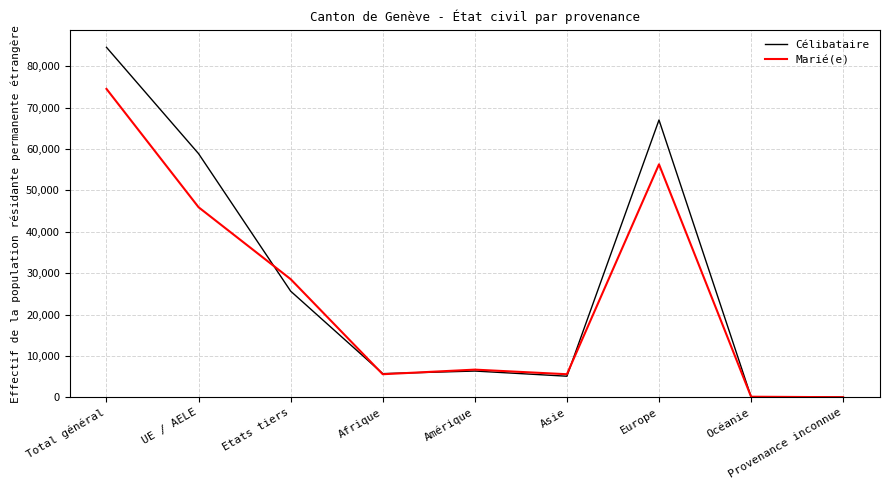

Rank the series by their maximum value, from highest to lowest.

Célibataire, Marié(e)